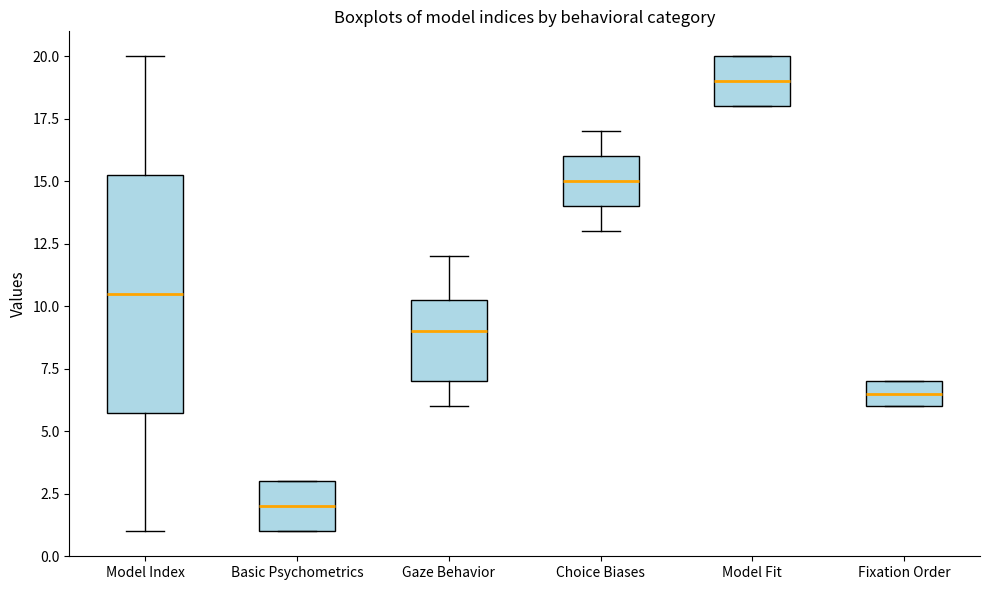

Comparing the boxes themselves (not the whiskers), which one is the tallest?

Model Index